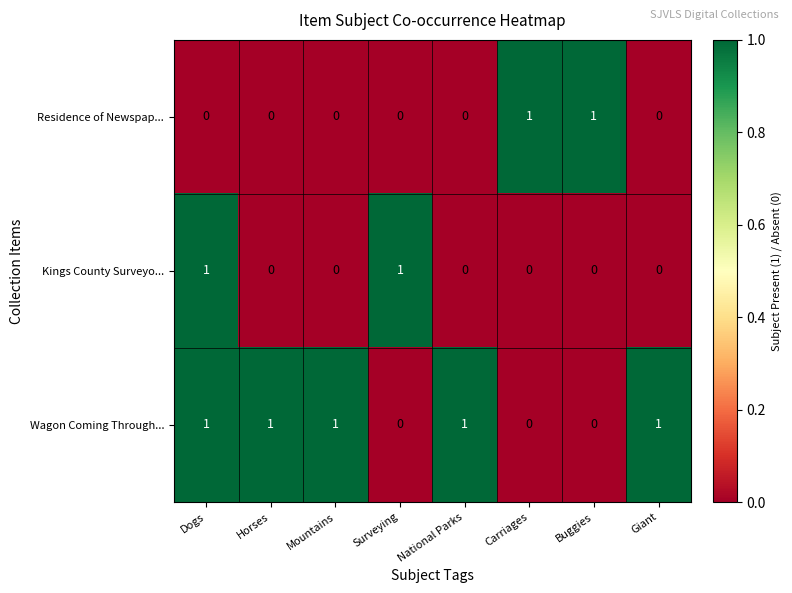

The value of Kings County Surveyo... at Dogs is 1. True or false?

True